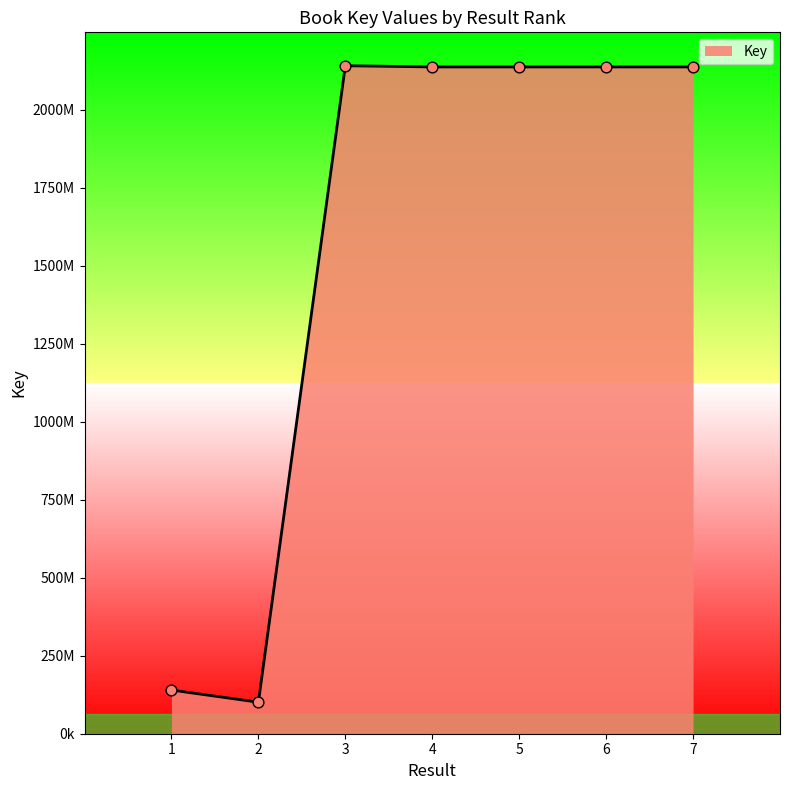

Is this an area chart (filled region under the line)?

Yes